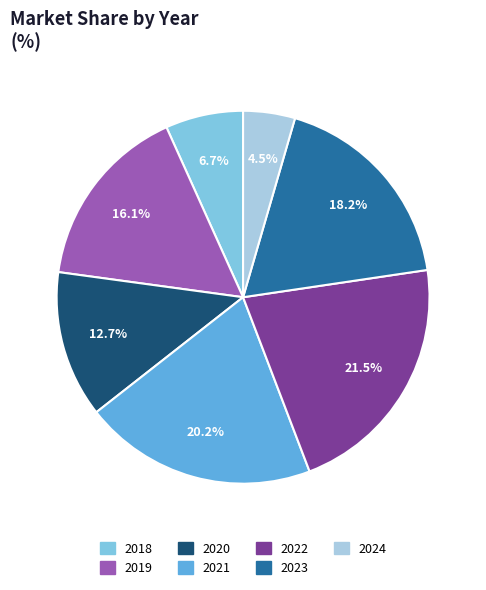

Combined, what portion of the pie is 2018 and 2023?

24.9%